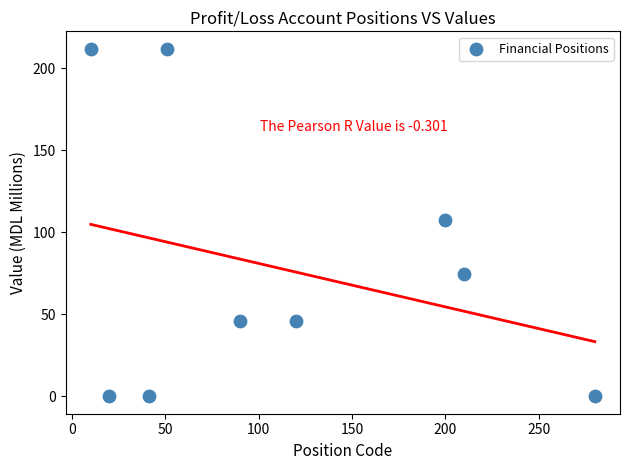

What is the average Y value?

77.4